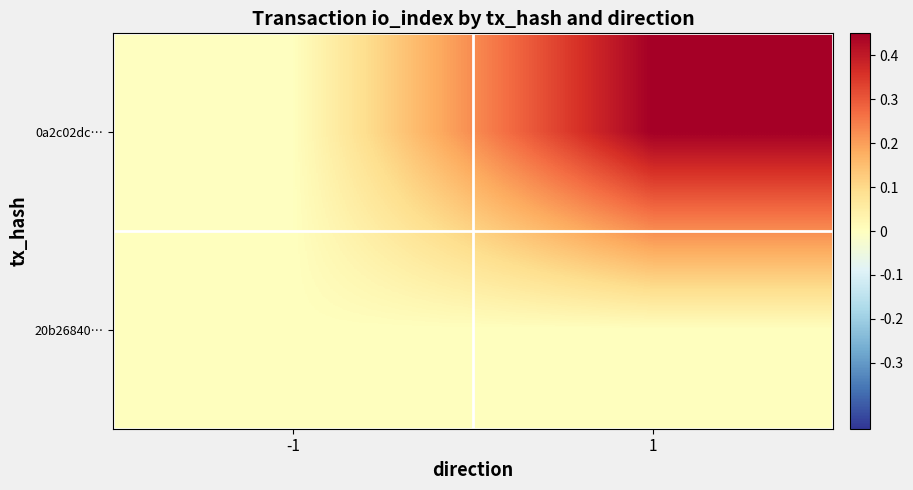

Rank the series at -1 from highest to lowest value.

20b26840…, 0a2c02dc…